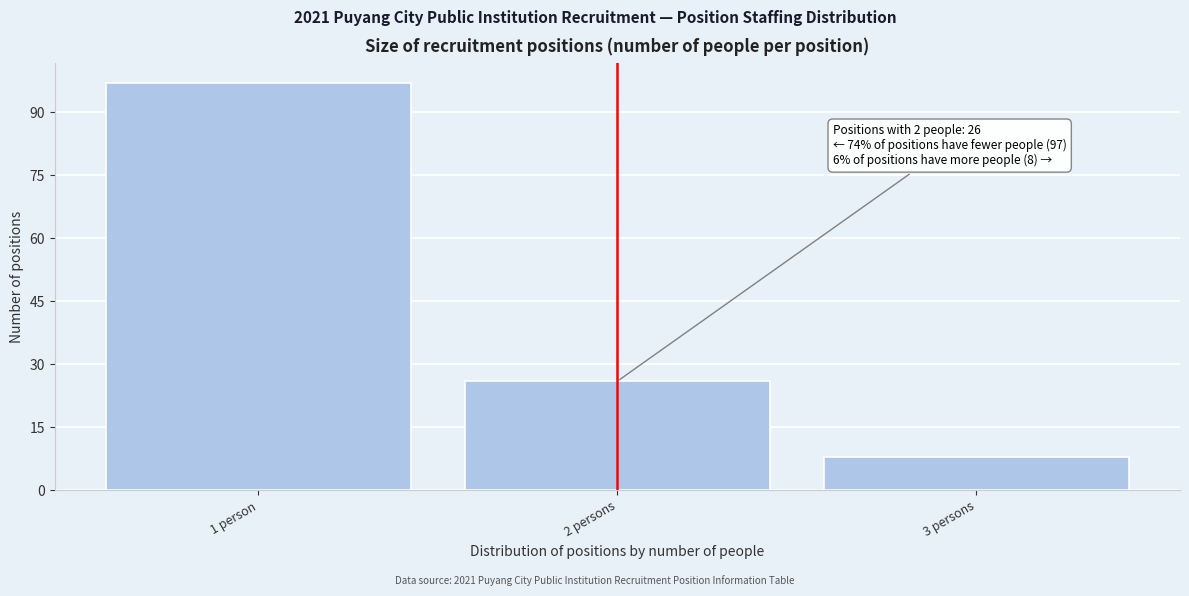

Reading left to right, what are all the values shown in this chart?

97	26	8